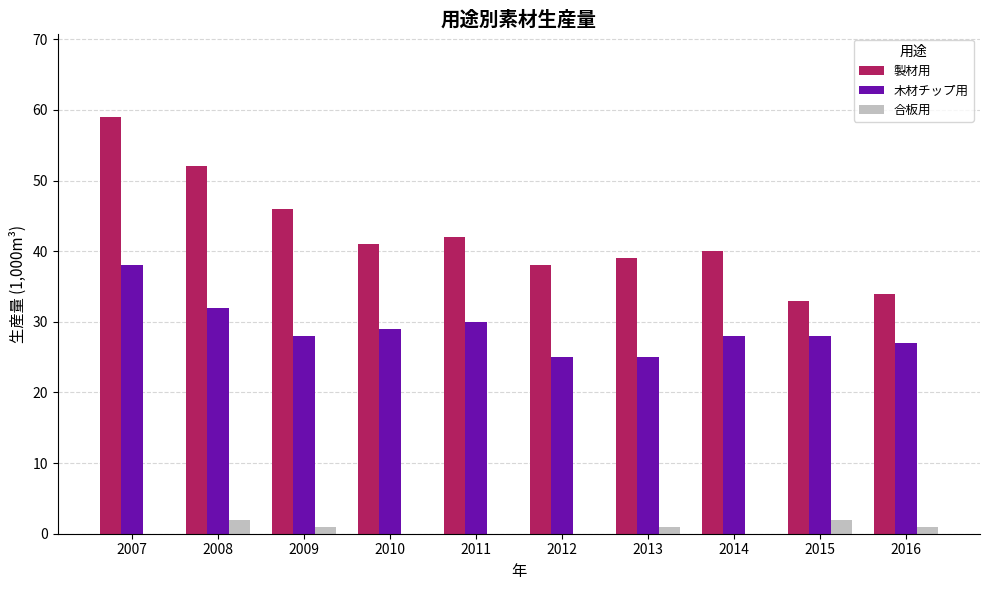

At which label does 製材用 reach its peak?

2007